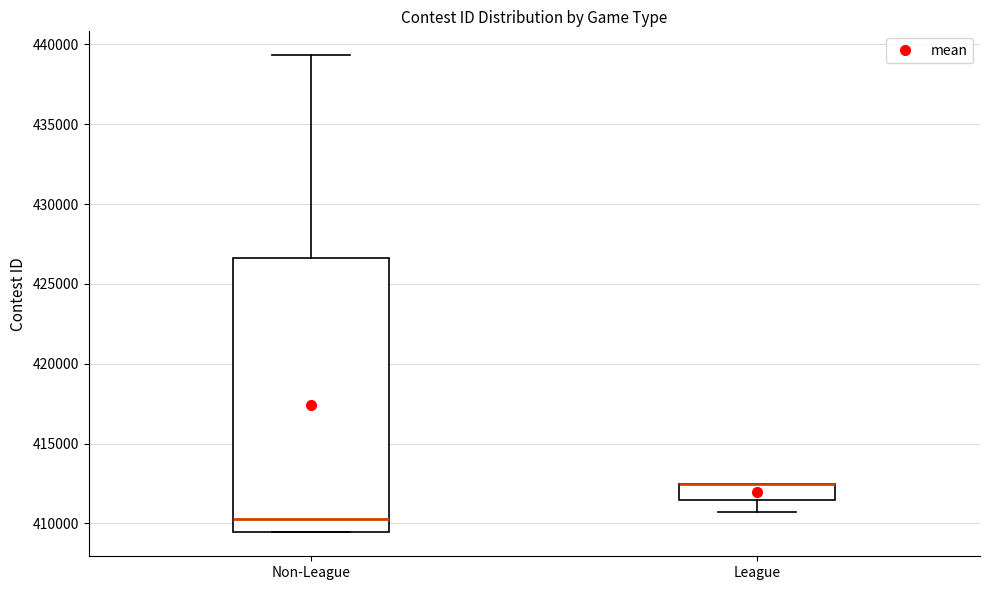

Reading left to right, read every box against the y-axis: the position of its median line, the range the box covers, and the ends of its whiskers. The values are not printed on the chart, so give them approximately, as read against the axis.

Non-League: median 410500, box 409500 to 426500, whiskers 409500 to 439500
League: median 412500 (drawn on the box's upper edge), box 411500 to 412500, whiskers 411000 to 412500